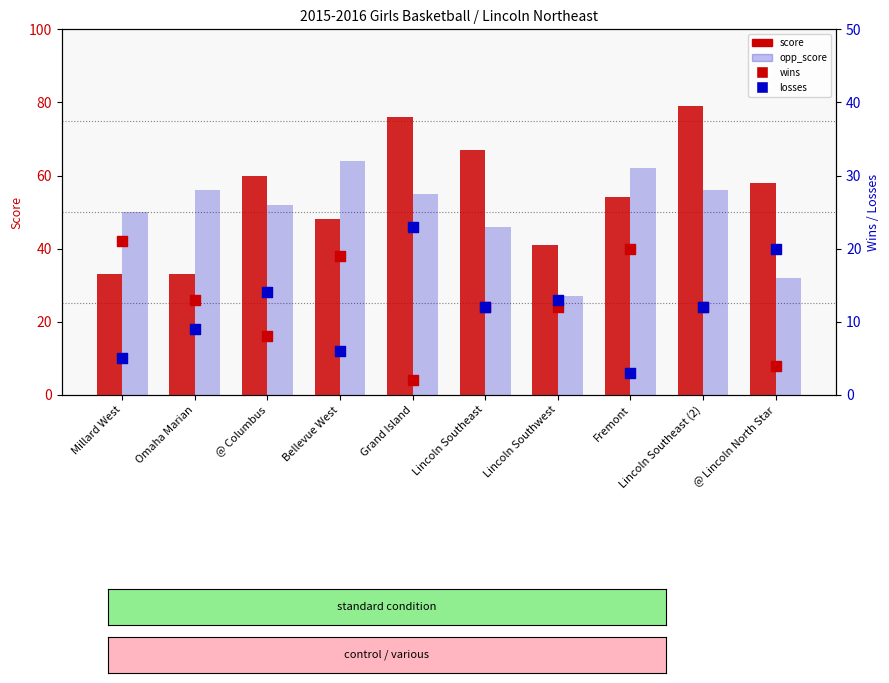

Which series contains the lowest Y value?

wins